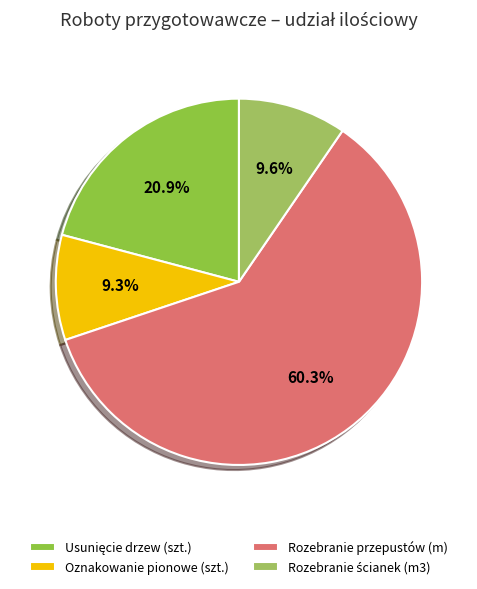

True or false: Usunięcie drzew (szt.) accounts for 21% of the total.

True